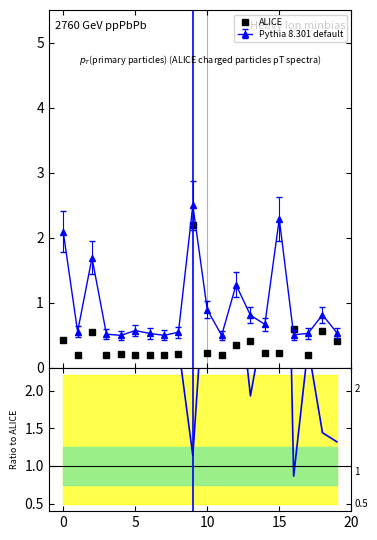

What is the change in value from 13 to 16?

+0.2